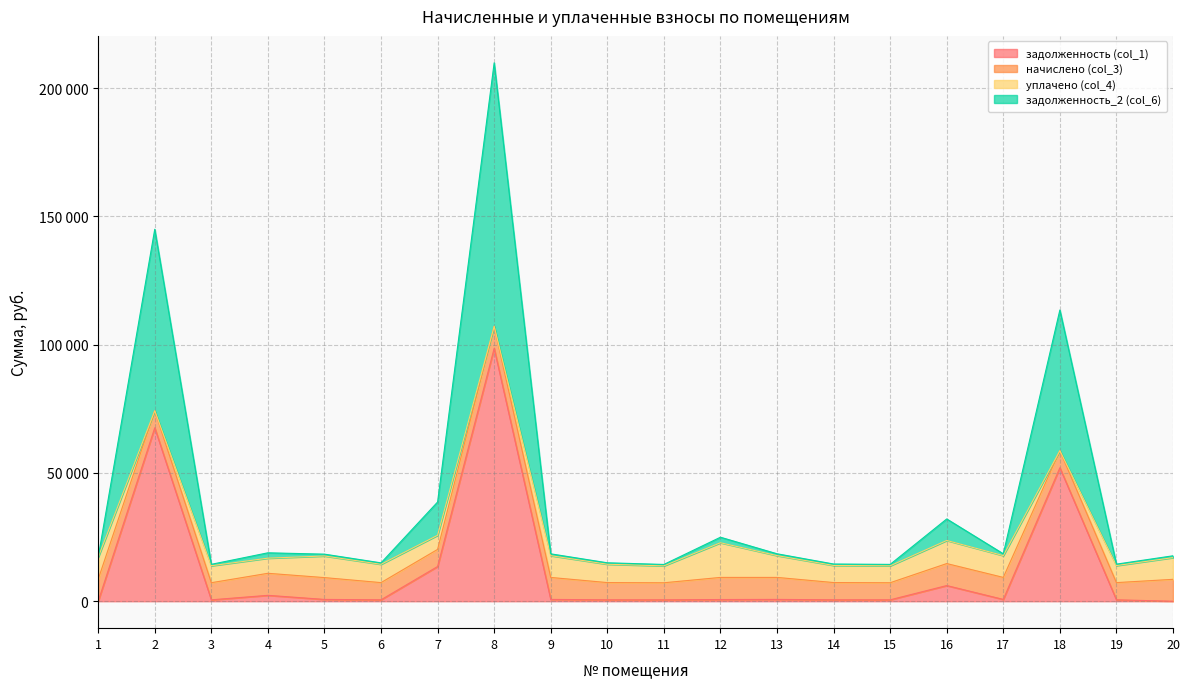

What are all the series names shown in the legend?

задолженность (col_1), начислено (col_3), уплачено (col_4), задолженность_2 (col_6)